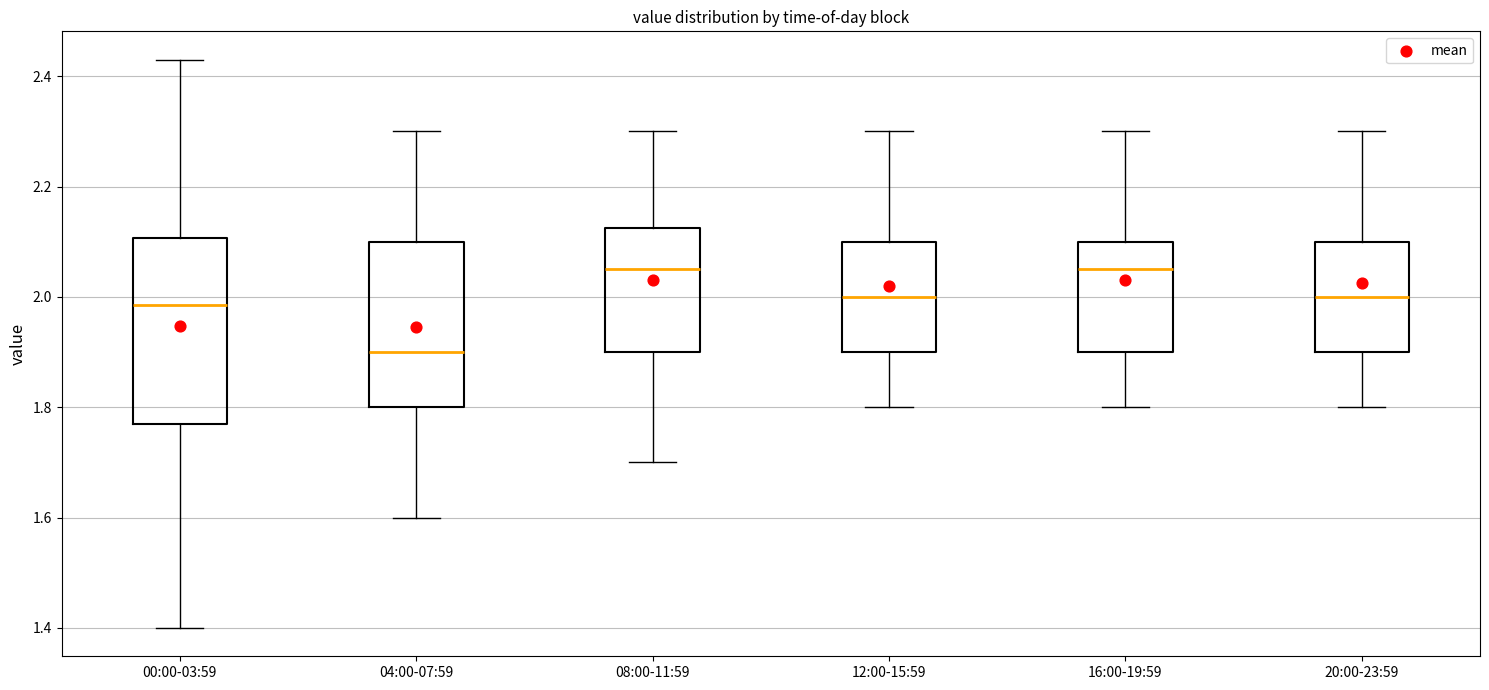

Where does the median line of the box for 12:00-15:59 sit on the y-axis? The values are not printed on the chart, so give them approximately, as read against the axis.

2.00